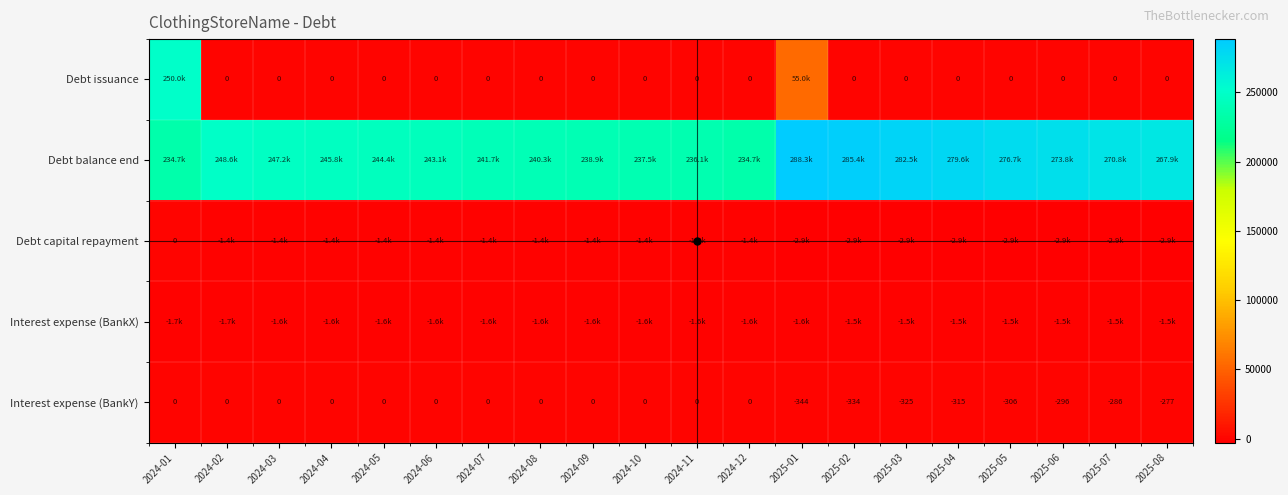

At which category is the sum across all series the highest?

2024-01